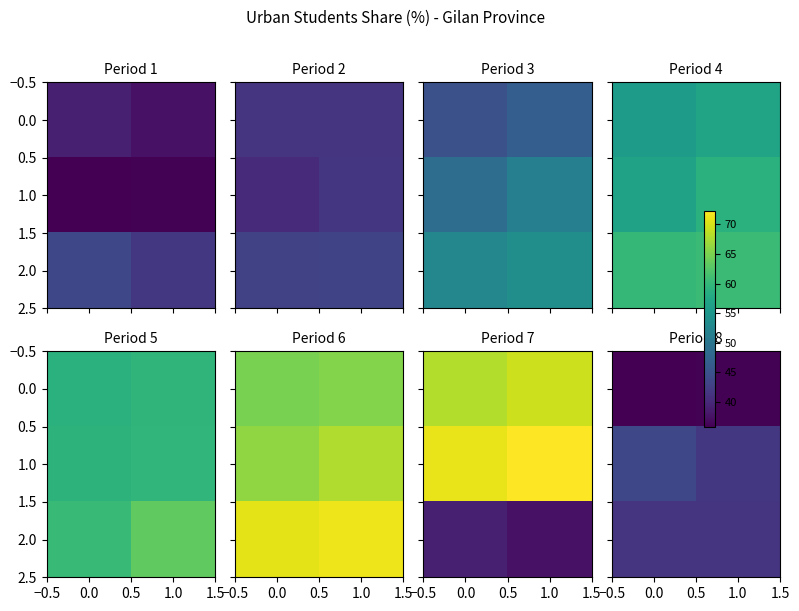

Which series has the largest range (max minus min)?

1.0